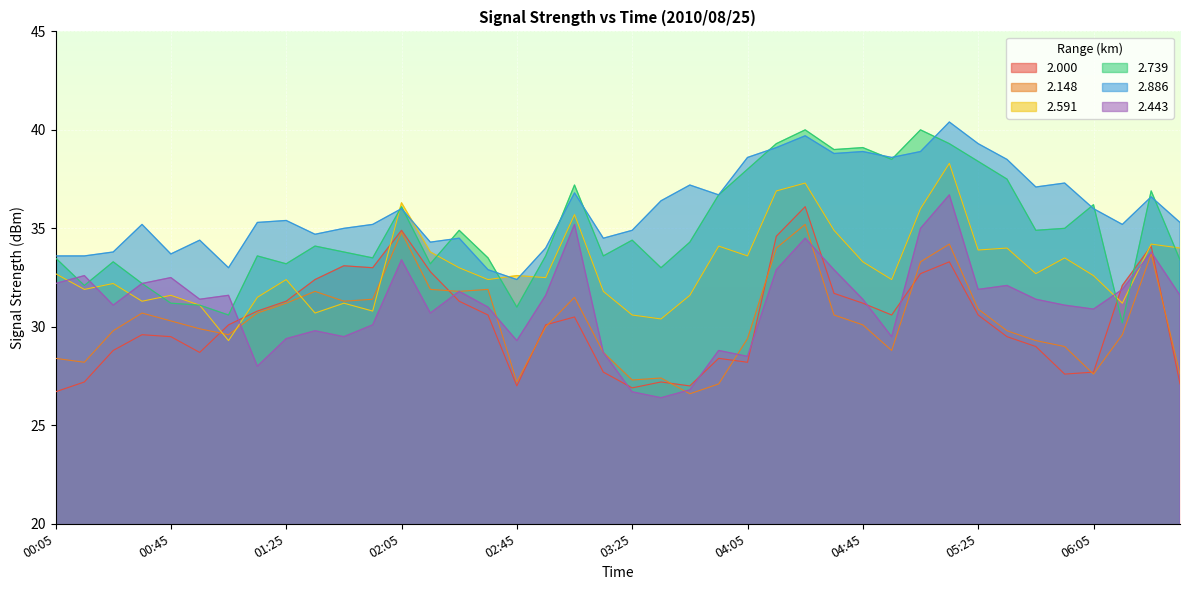

How many data points in 2.739 are less than 34?

19